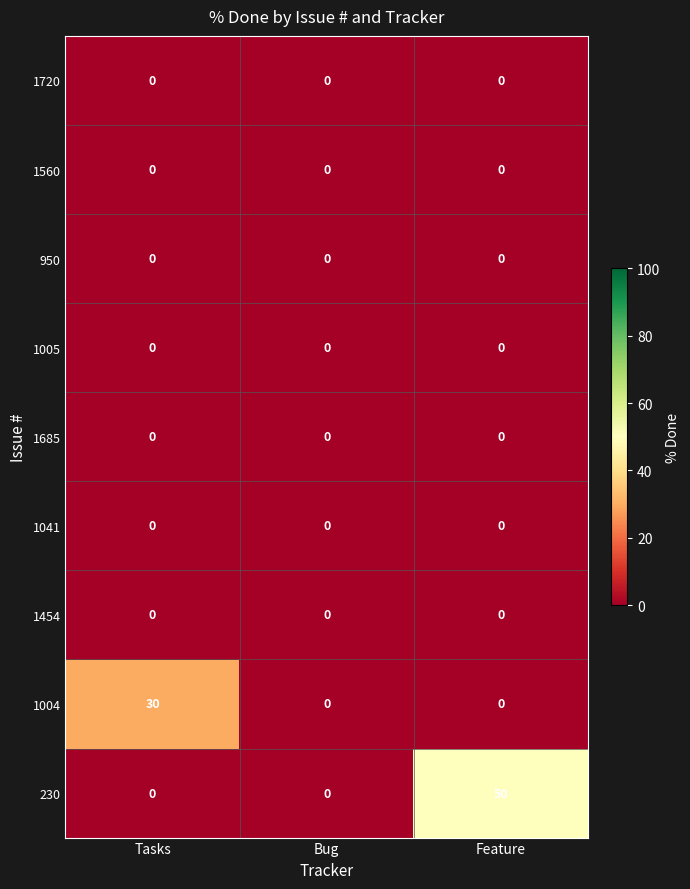

Reading left to right, transcribe all the data shown in this chart.

1720: Tasks=0	Bug=0	Feature=0
1560: Tasks=0	Bug=0	Feature=0
950: Tasks=0	Bug=0	Feature=0
1005: Tasks=0	Bug=0	Feature=0
1685: Tasks=0	Bug=0	Feature=0
1041: Tasks=0	Bug=0	Feature=0
1454: Tasks=0	Bug=0	Feature=0
1004: Tasks=30	Bug=0	Feature=0
230: Tasks=0	Bug=0	Feature=50